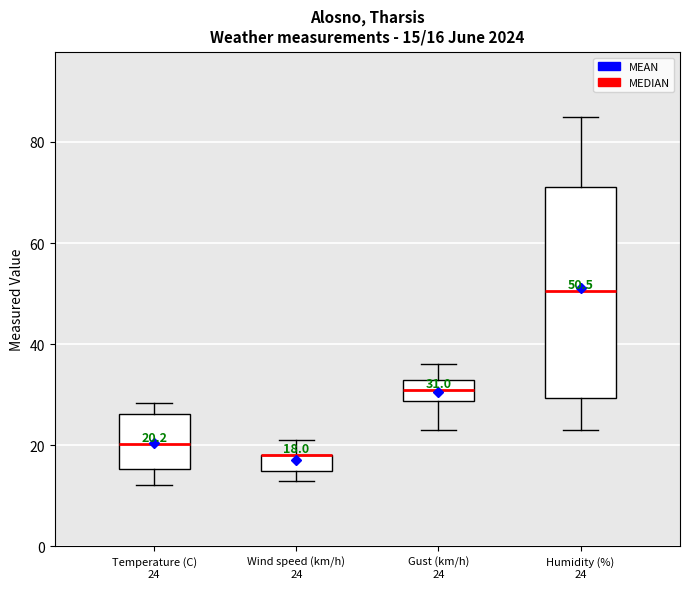

Which box is the tallest, from its lower edge to its upper edge?

Humidity (%) 24